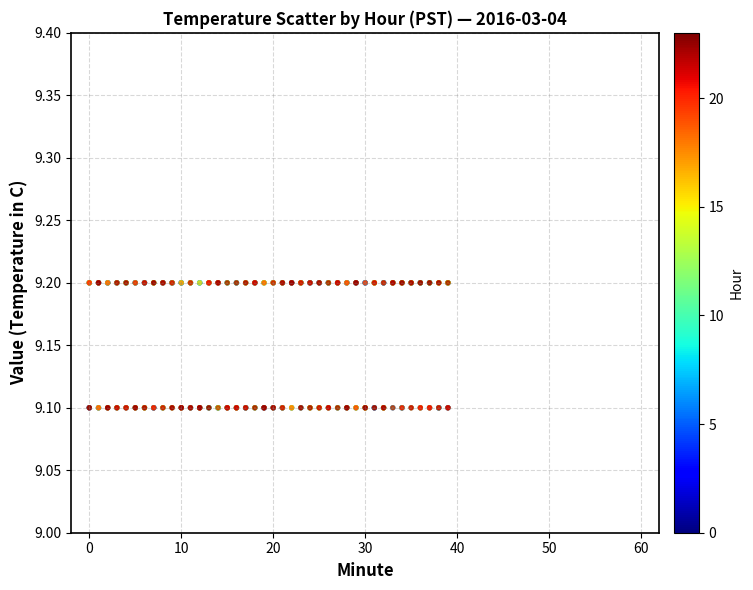

How many data points are displayed?

960